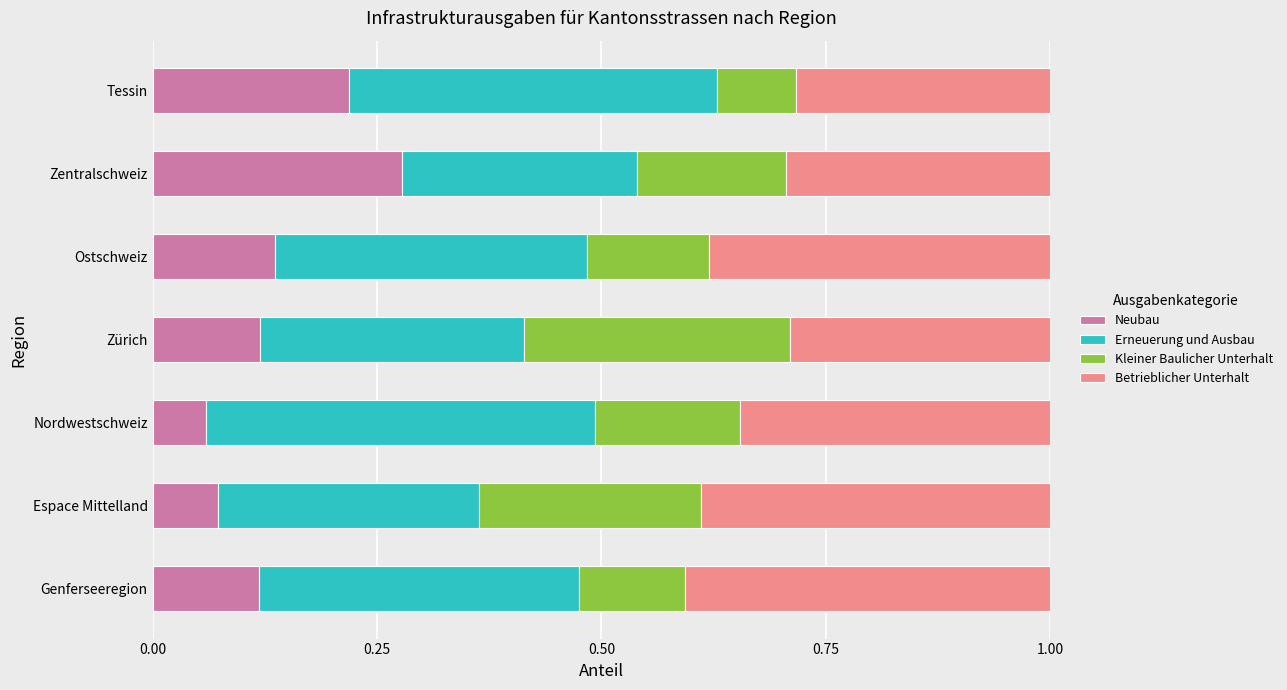

What is the sum of all Neubau values?

1.0